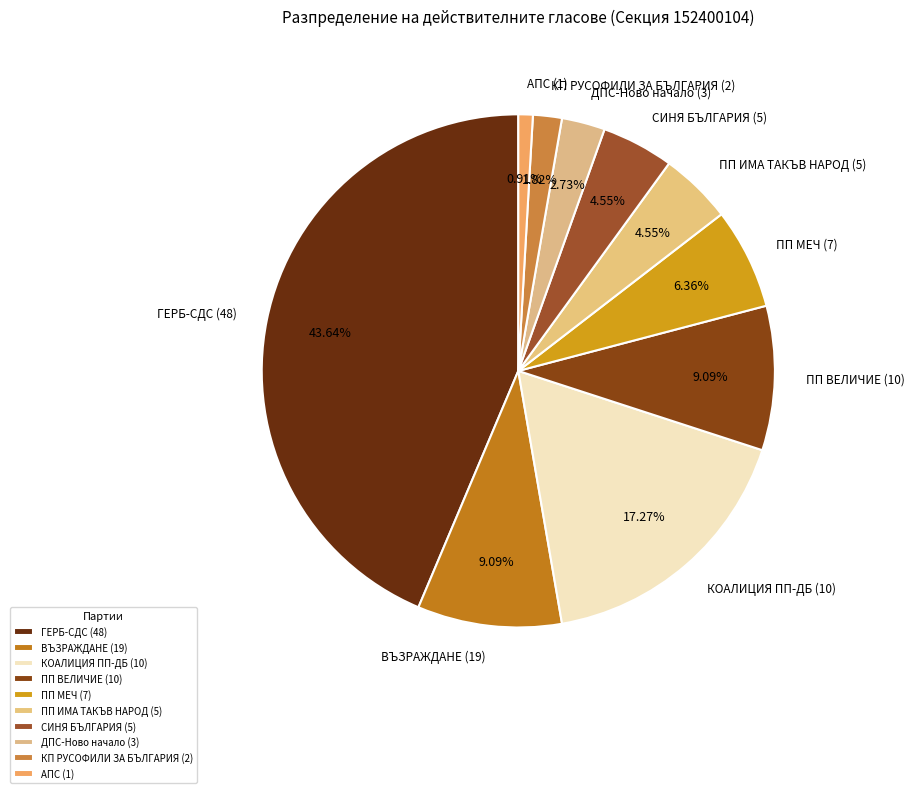

What portion of the pie excludes ГЕРБ-СДС (48)?

56.4%